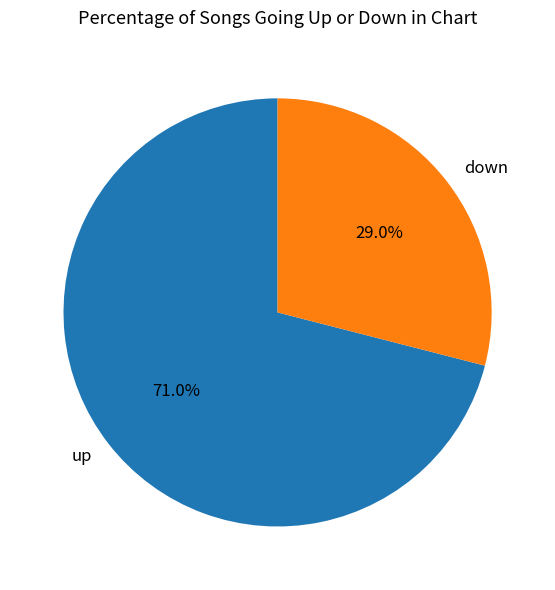

How many segments does this pie chart have?

2